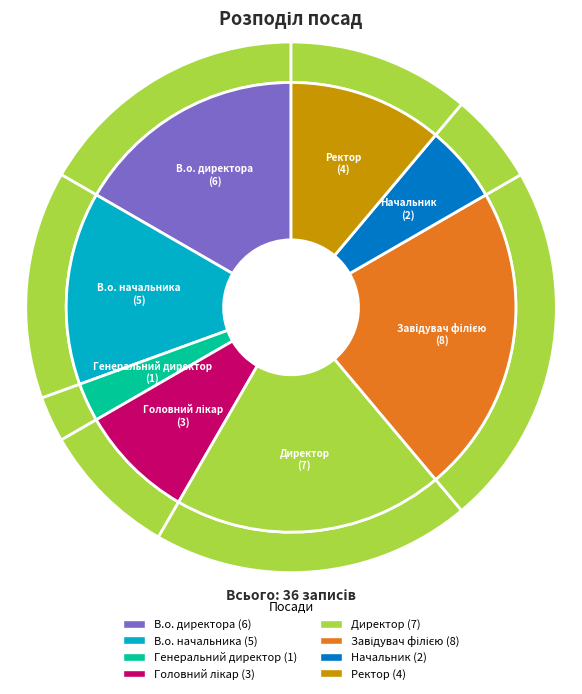

Count the number of slices in the pie.

8